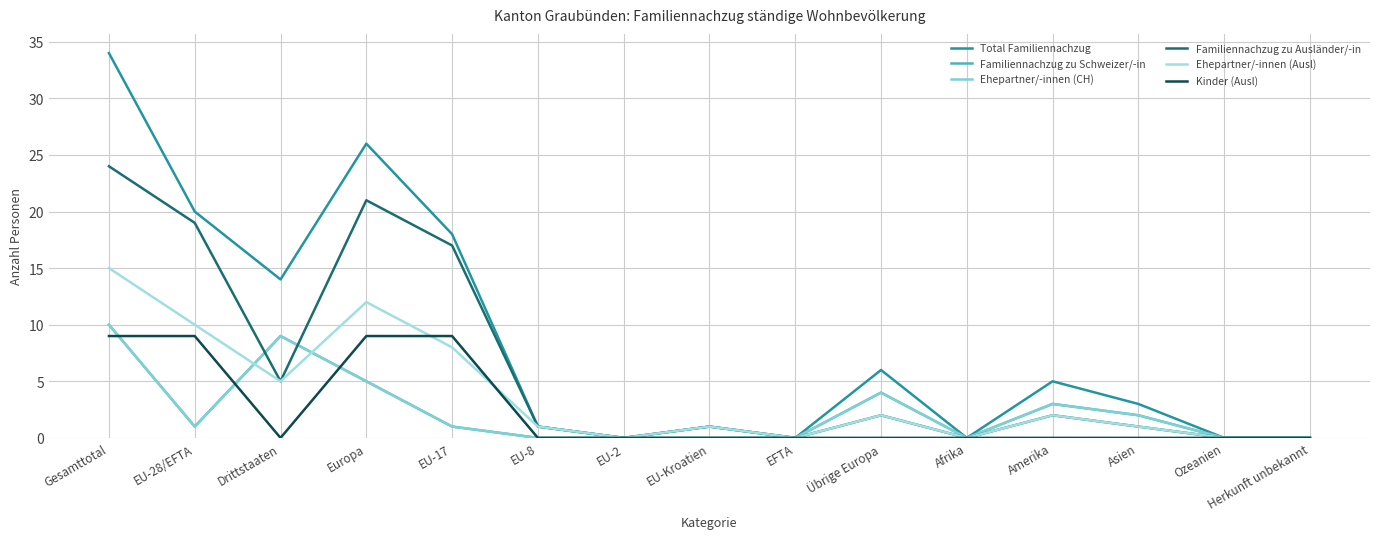

Between which two adjacent categories do Ehepartner/-innen (CH) and Familiennachzug zu Ausländer/-in first intersect?

EU-28/EFTA and Drittstaaten